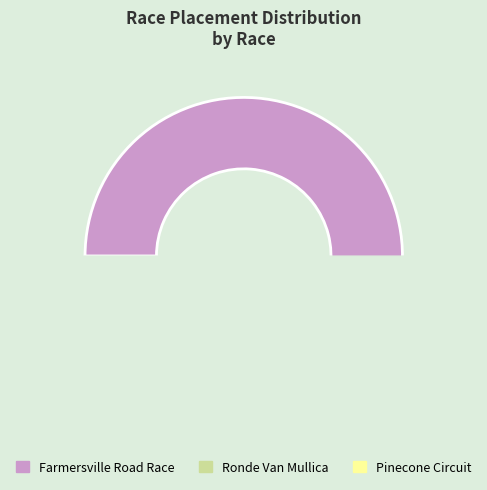

What is the smallest slice in the pie chart?

Ronde Van Mullica